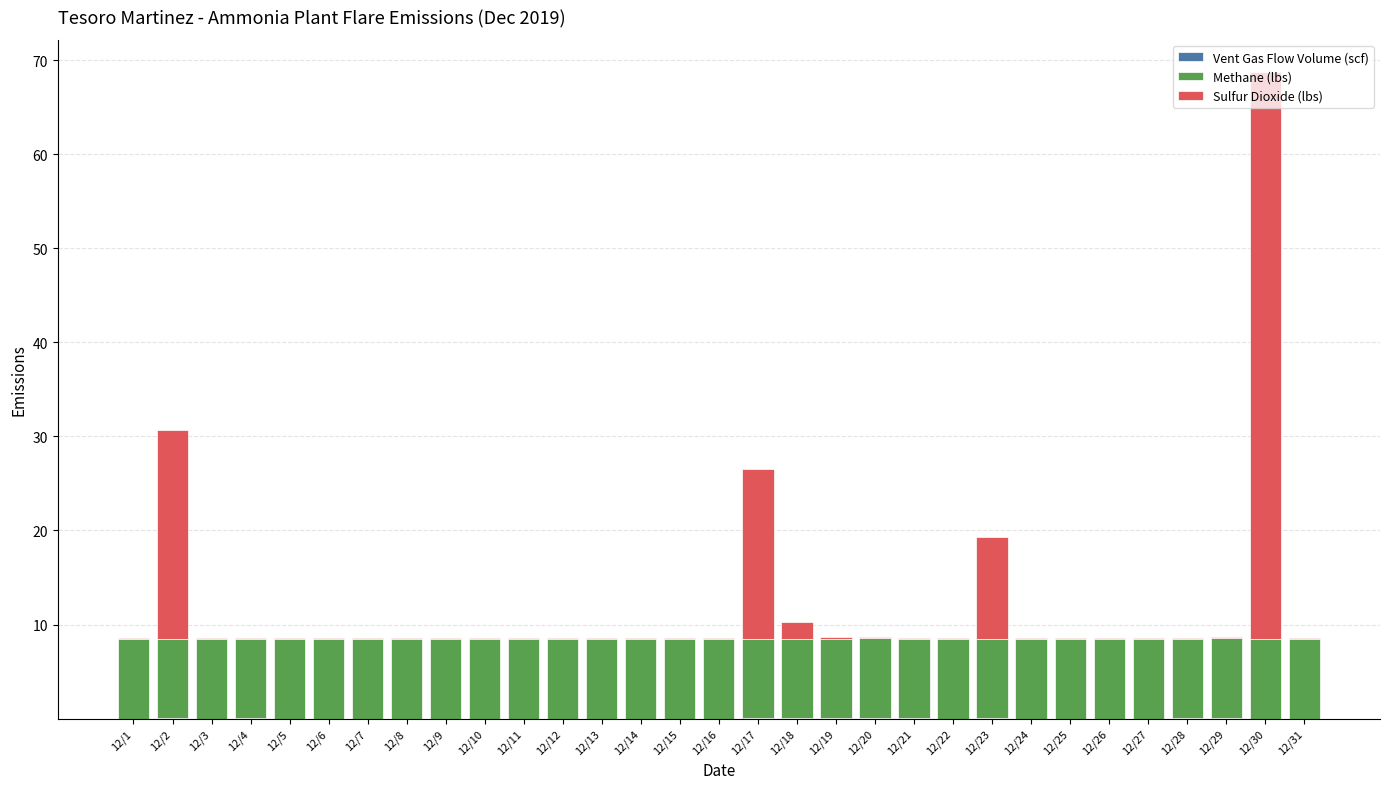

Does the chart contain stacked bars?

Yes